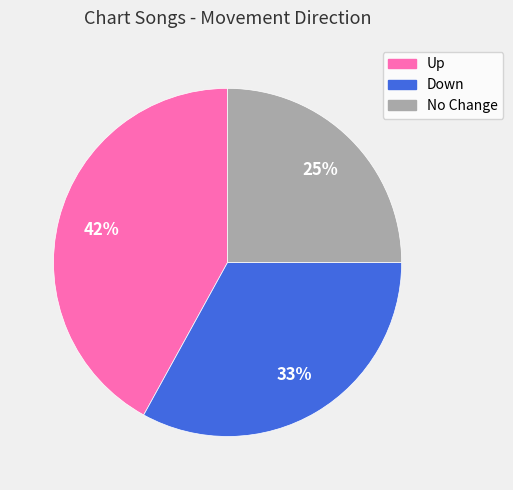

Does any single category account for the majority?

No